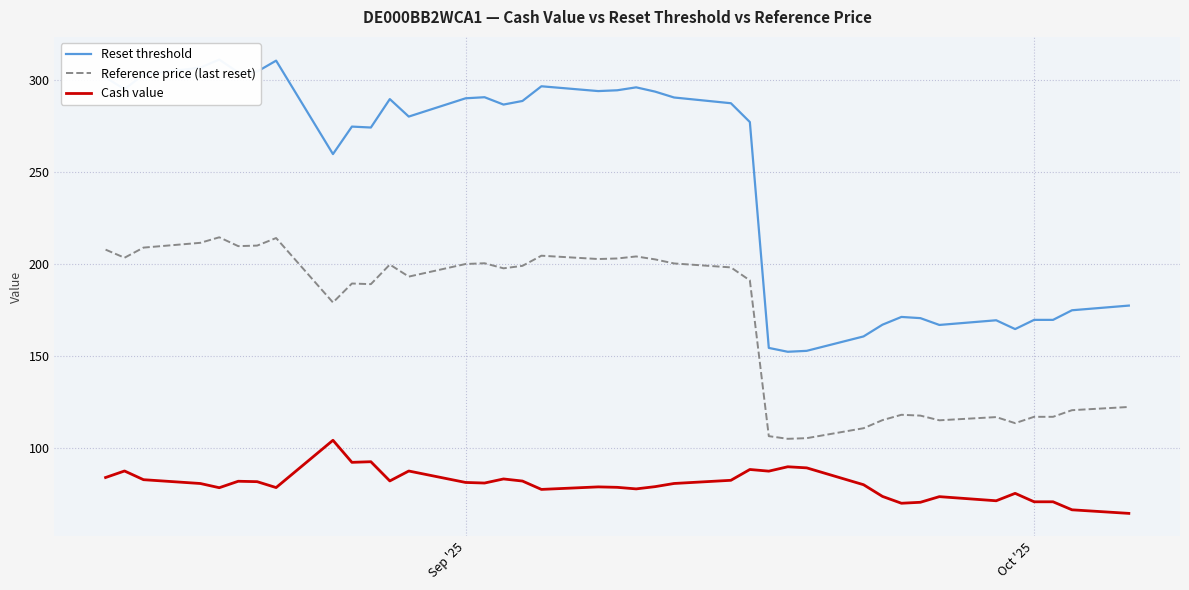

True or false: Reference price (last reset) and Reset threshold cross at least once.

False